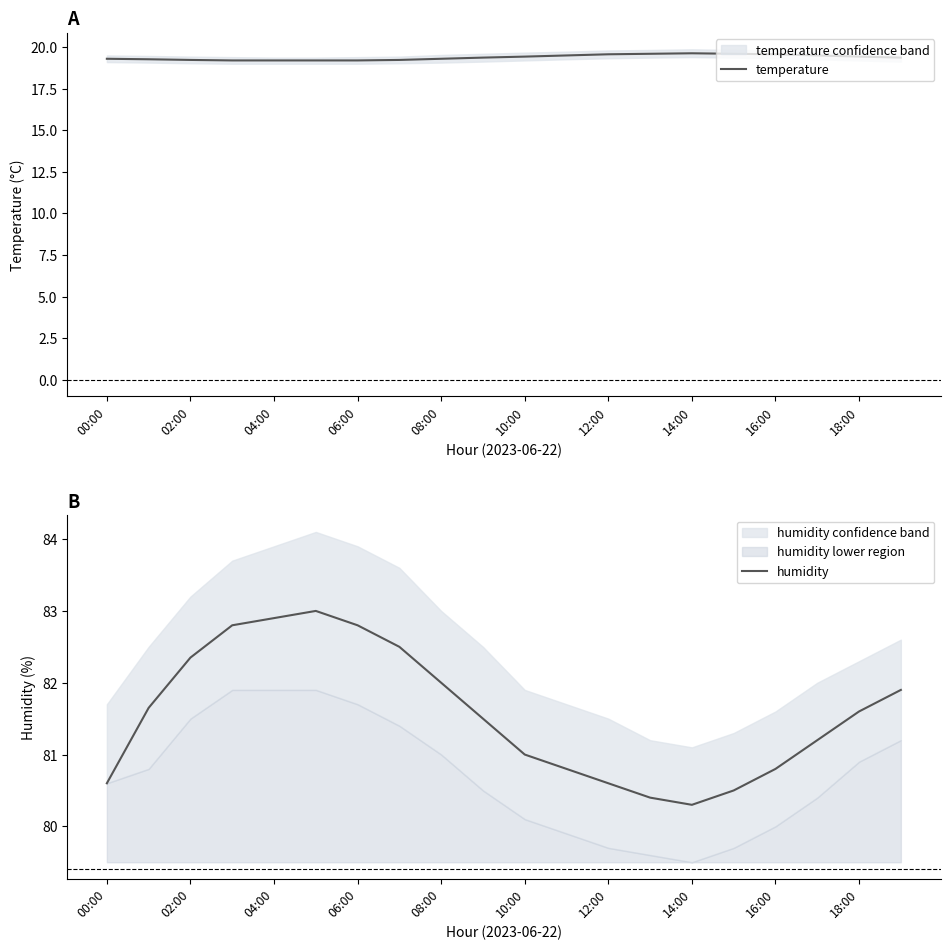

The humidity series shows 42.3 at 10:00. True or false?

False